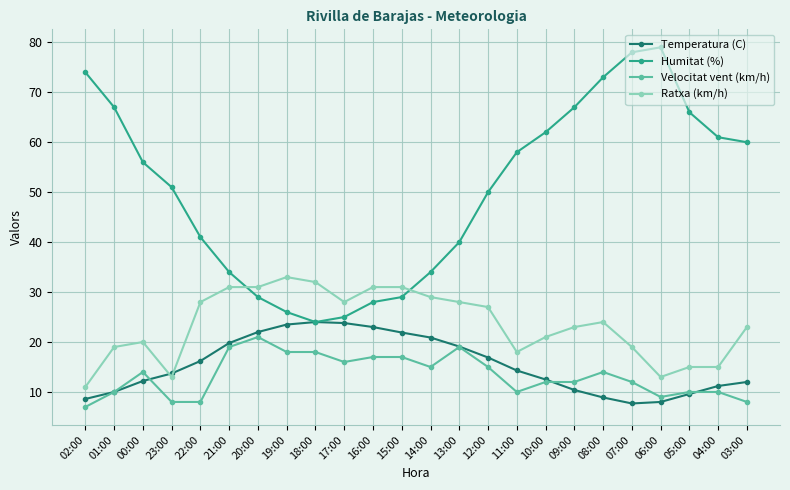

What is the average value of the Humitat (%) series?

50.5